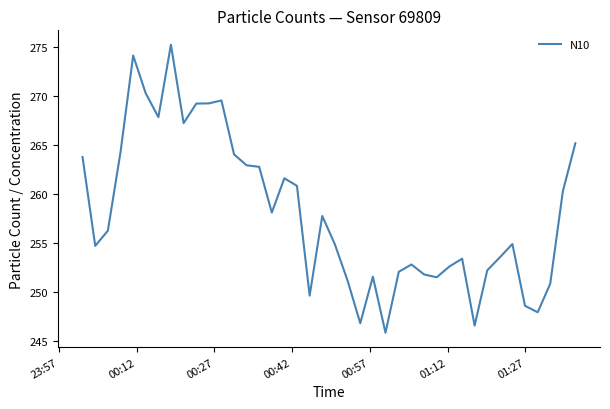

How many lines are shown in the chart?

1